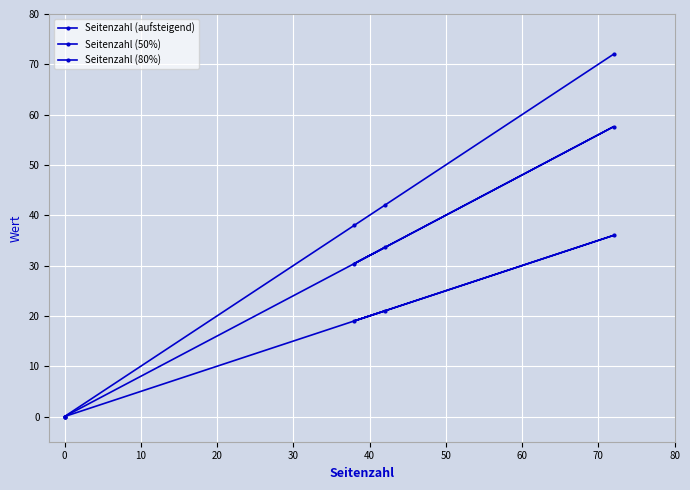

How many data points in Seitenzahl (aufsteigend) are less than 42?

2